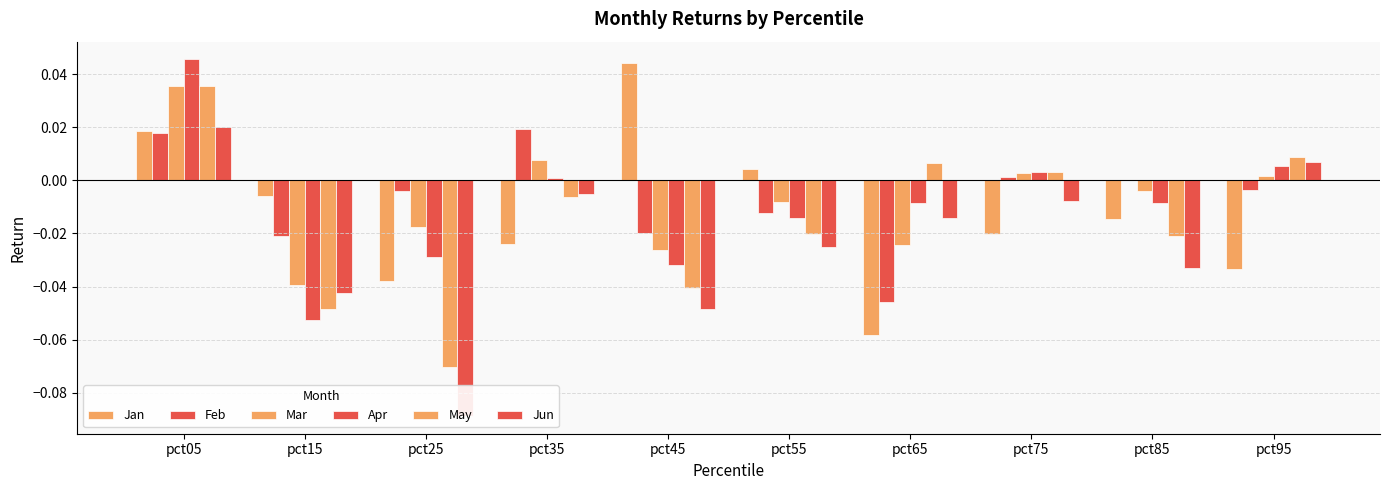

Between pct75 and pct95, which is larger?

pct75